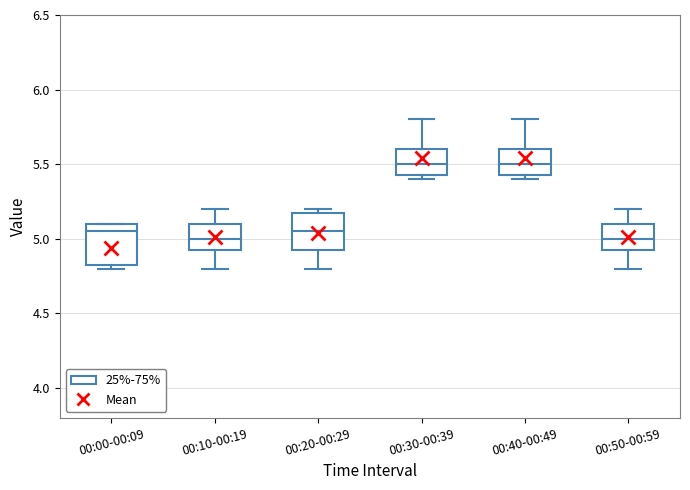

Reading left to right, transcribe this box plot: for each box, give where its median line is, the range the box spans, and where its two whiskers end, as read against the y-axis. The values are not printed on the chart, so give them approximately, as read against the axis.

00:00-00:09: median 5.05, box 4.85 to 5.10, whiskers 4.80 to 5.10
00:10-00:19: median 5.00, box 4.95 to 5.10, whiskers 4.80 to 5.20
00:20-00:29: median 5.05, box 4.95 to 5.20, whiskers 4.80 to 5.20 (just above the box's upper edge)
00:30-00:39: median 5.50, box 5.45 to 5.60, whiskers 5.40 to 5.80
00:40-00:49: median 5.50, box 5.45 to 5.60, whiskers 5.40 to 5.80
00:50-00:59: median 5.00, box 4.95 to 5.10, whiskers 4.80 to 5.20